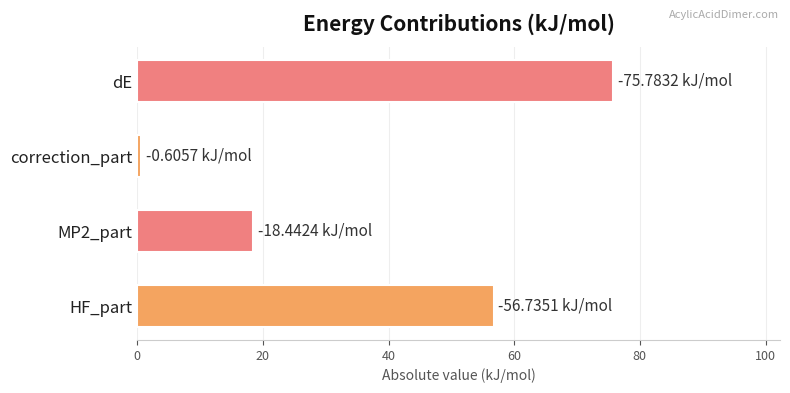

What is the difference between the maximum and minimum values?

75.2